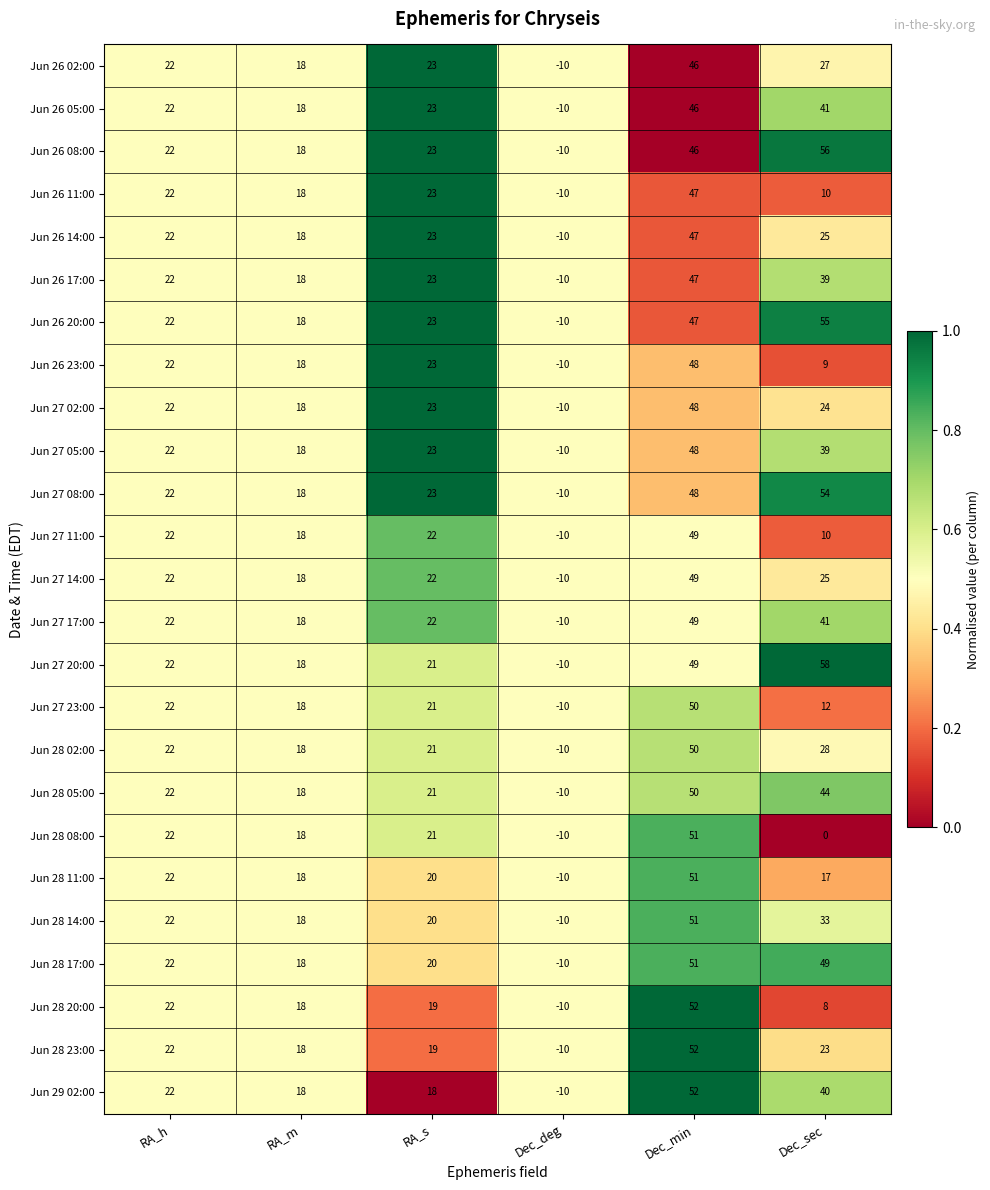

What is the sum of all Jun 26 11:00 values?

110